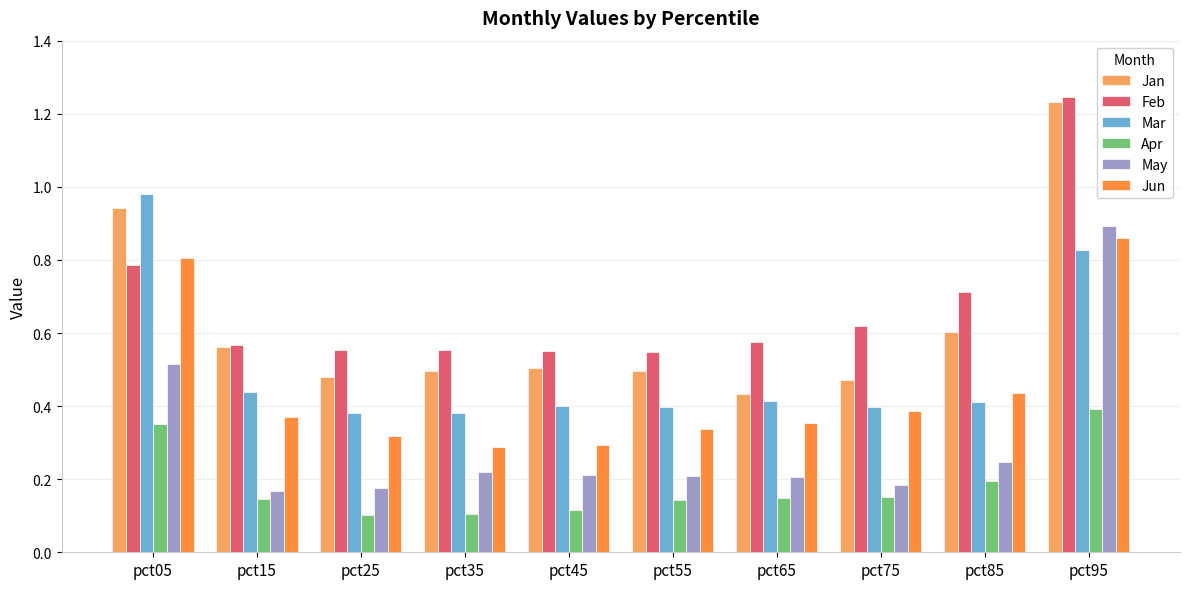

Which series has the widest spread of values?

Jan